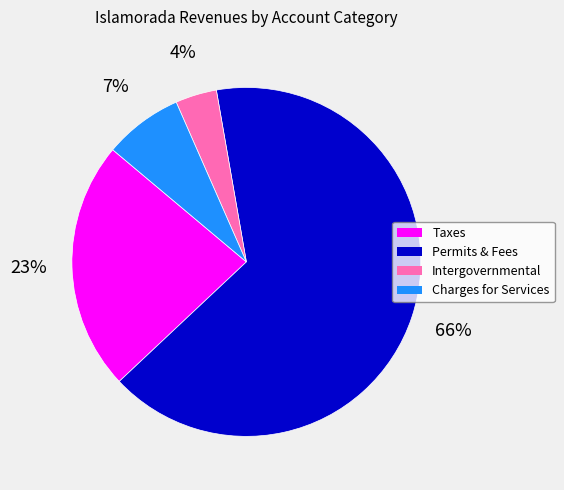

Does any single category account for the majority?

Yes